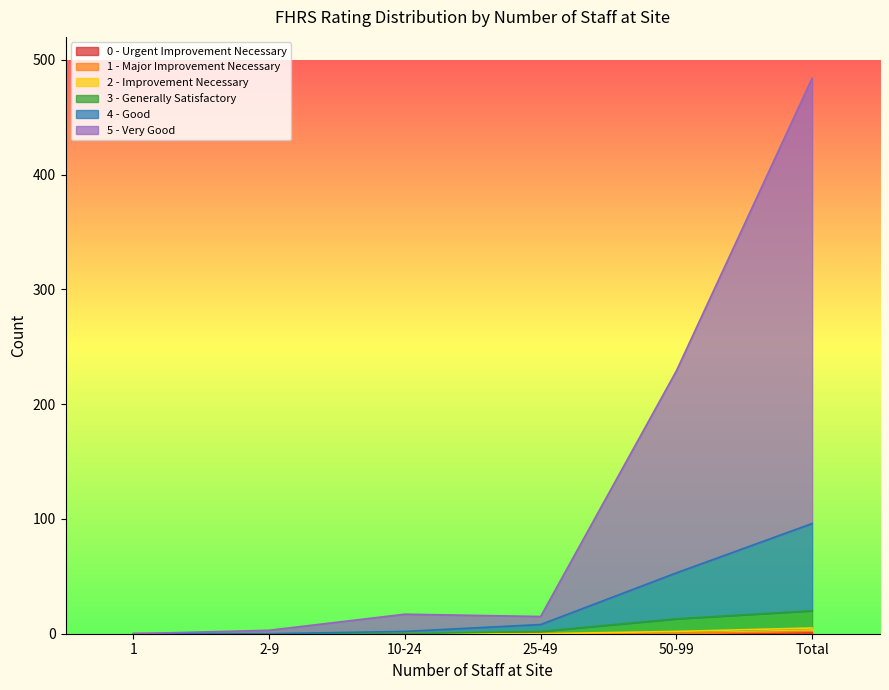

Which category has the lowest value across all series?

1